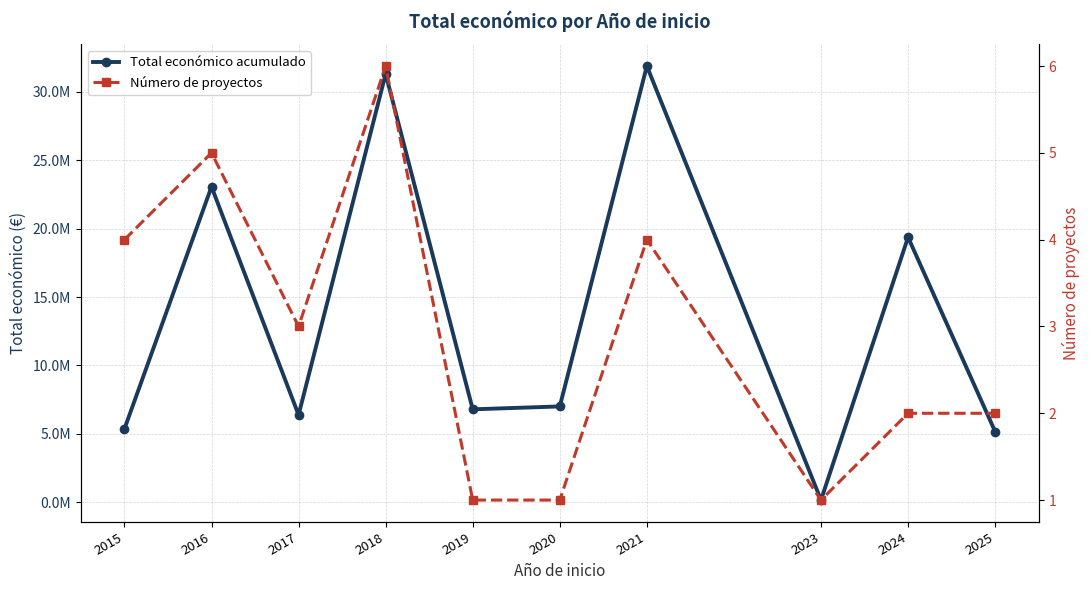

Which series changed the most between 2021 and 2024?

Total económico acumulado